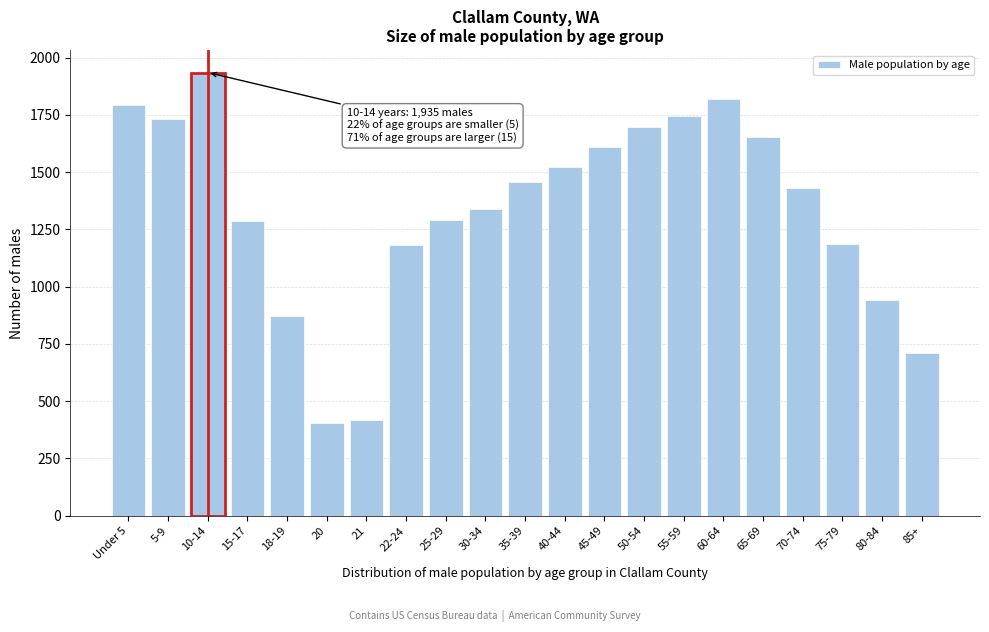

What is the value of the 19th bar from the left?

1187